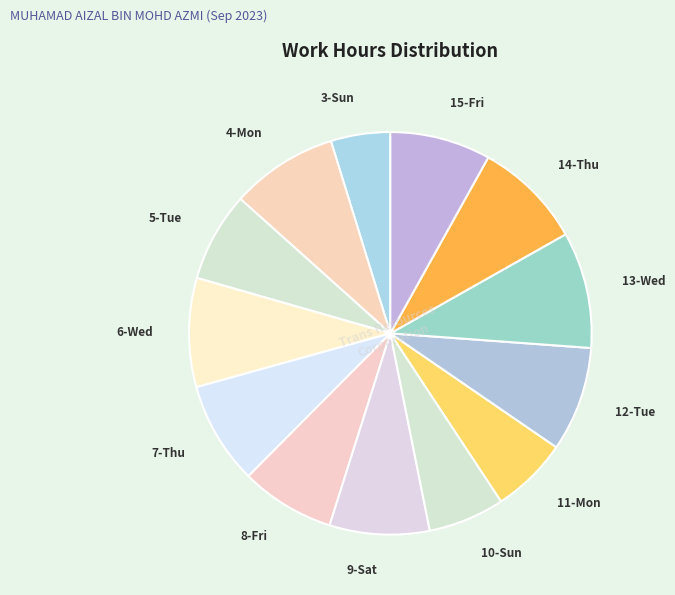

What is the ratio of the value at 11-Mon to the value at 12-Tue?

0.7